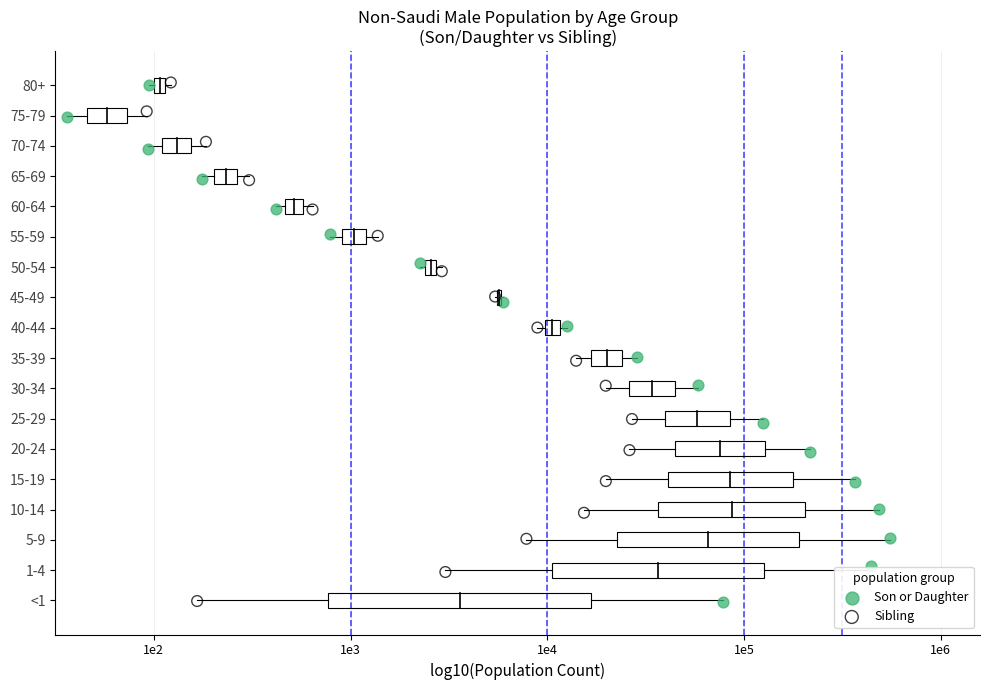

What are all the series names shown in the legend?

Son or Daughter, Sibling